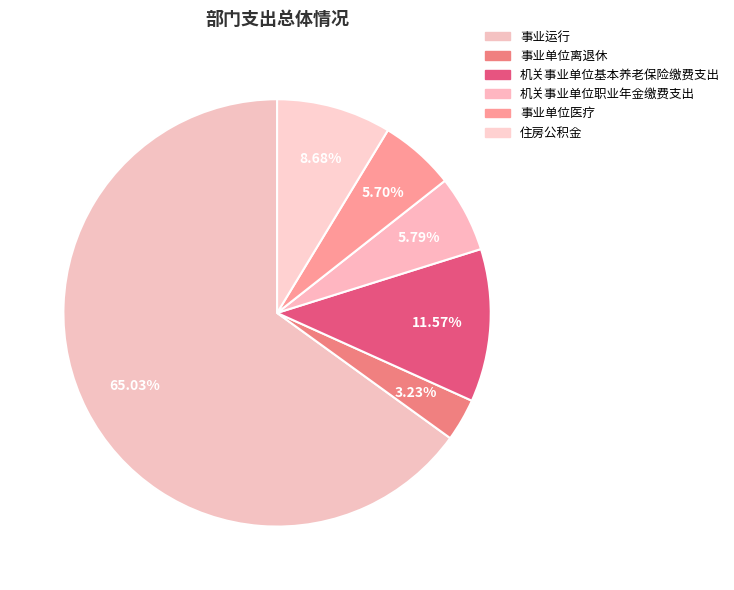

The 事业单位医疗 slice represents 6% of the pie. True or false?

True